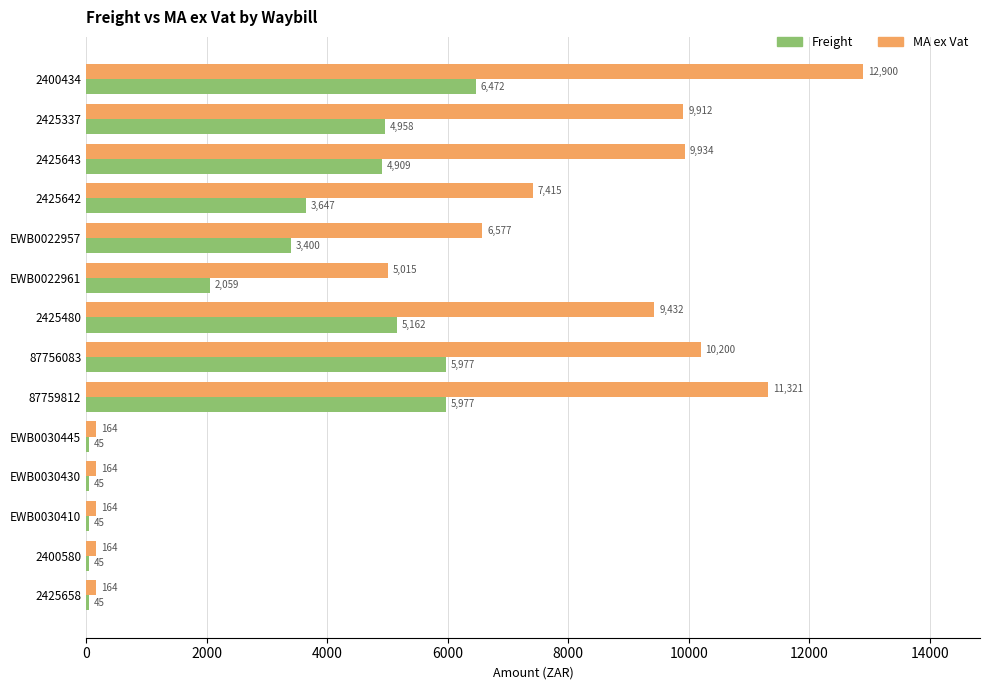

At how many categories does at least one series exceed 5201?

8